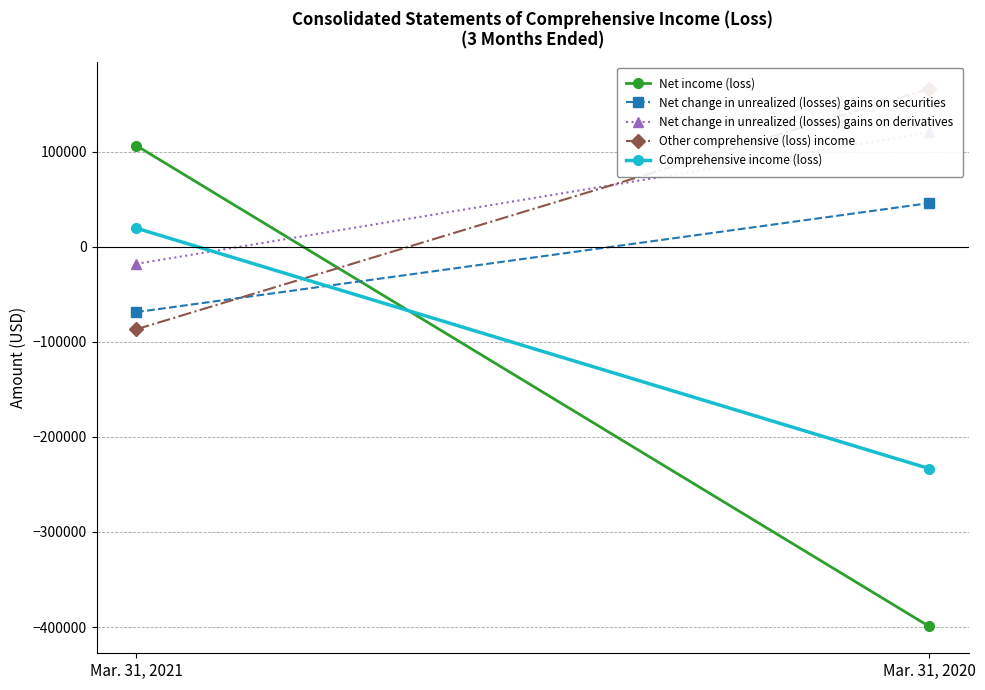

What is the difference between the maximum and minimum values in the Net change in unrealized (losses) gains on derivatives series?

138206